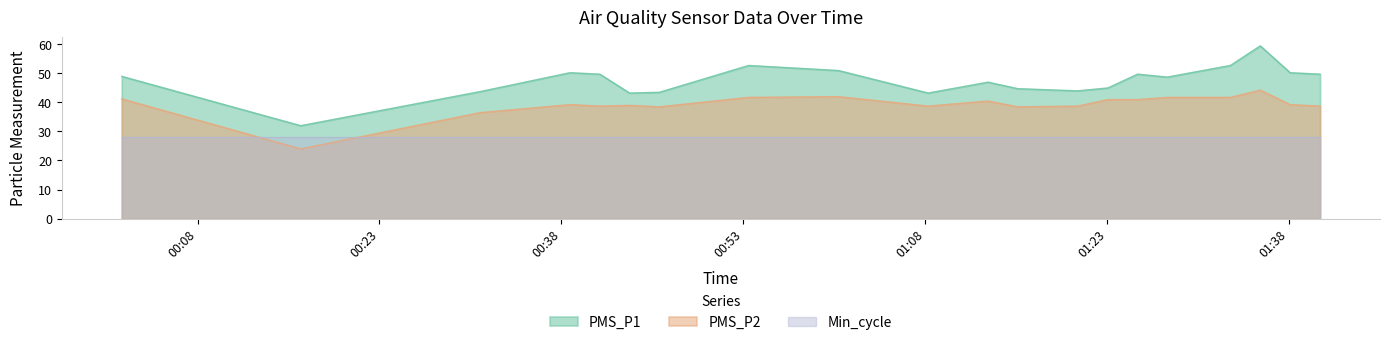

What is the maximum value for Min_cycle?

28.0